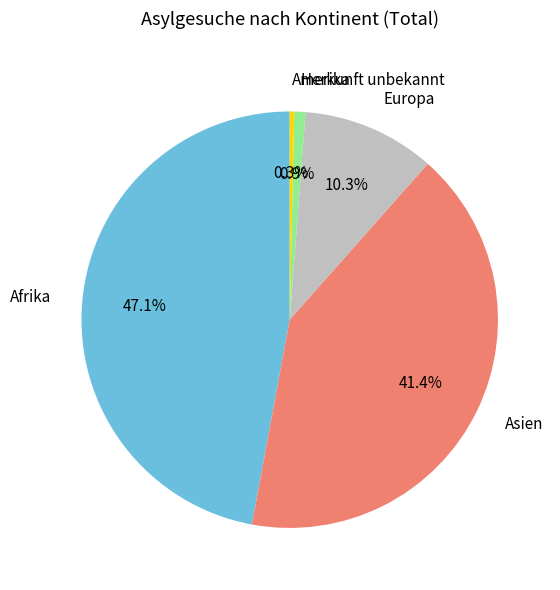

To the nearest percent, what is the average slice percentage?

20%